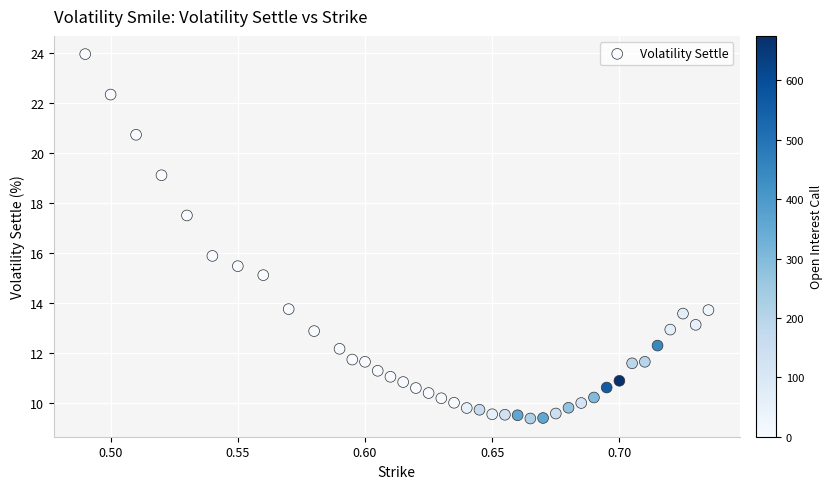

What is the range of Y values (max minus min)?

14.6